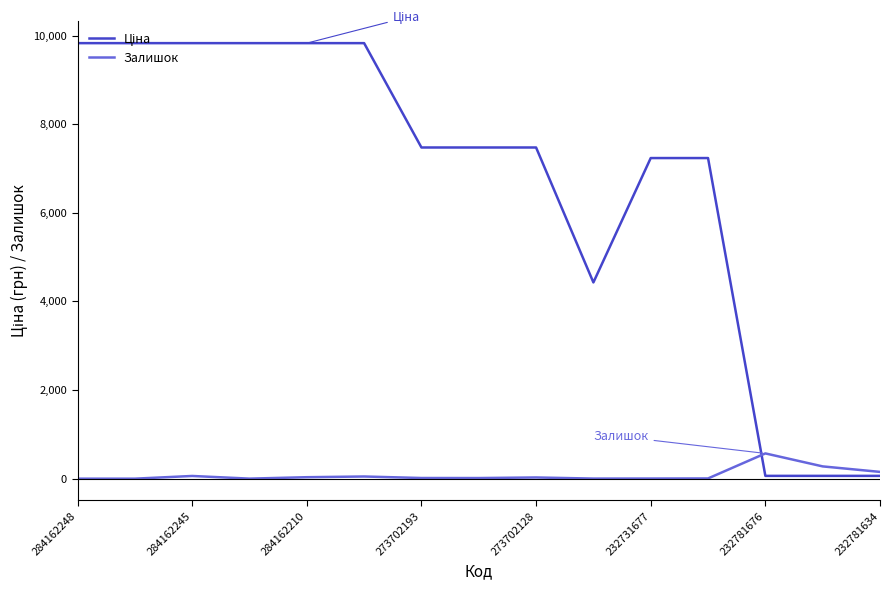

What is the maximum value for Залишок?

570.0